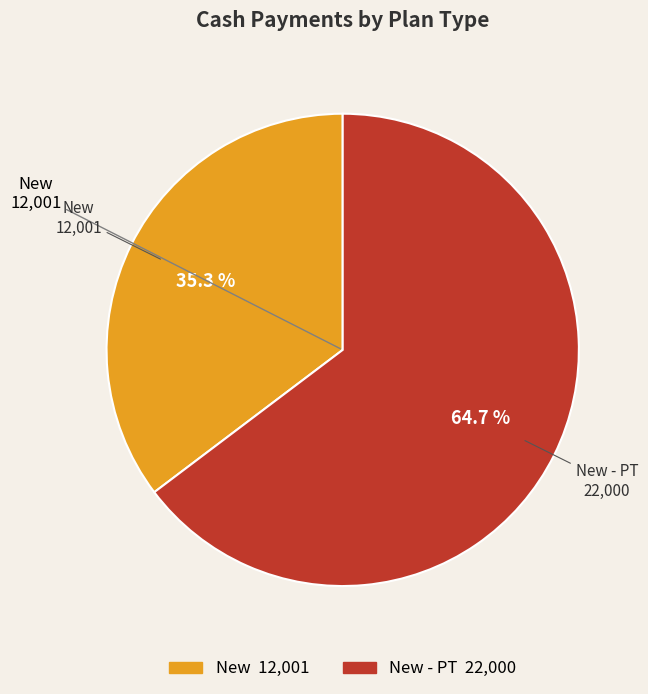

To the nearest percent, what is the difference between the largest and smallest slice percentages?

29%